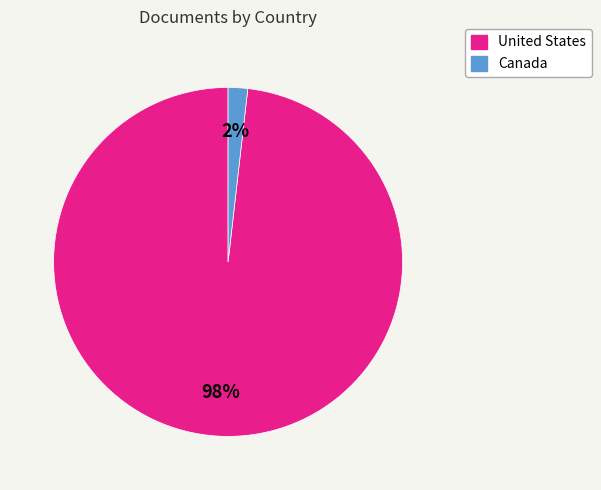

Is the sum of United States and Canada greater than half?

Yes